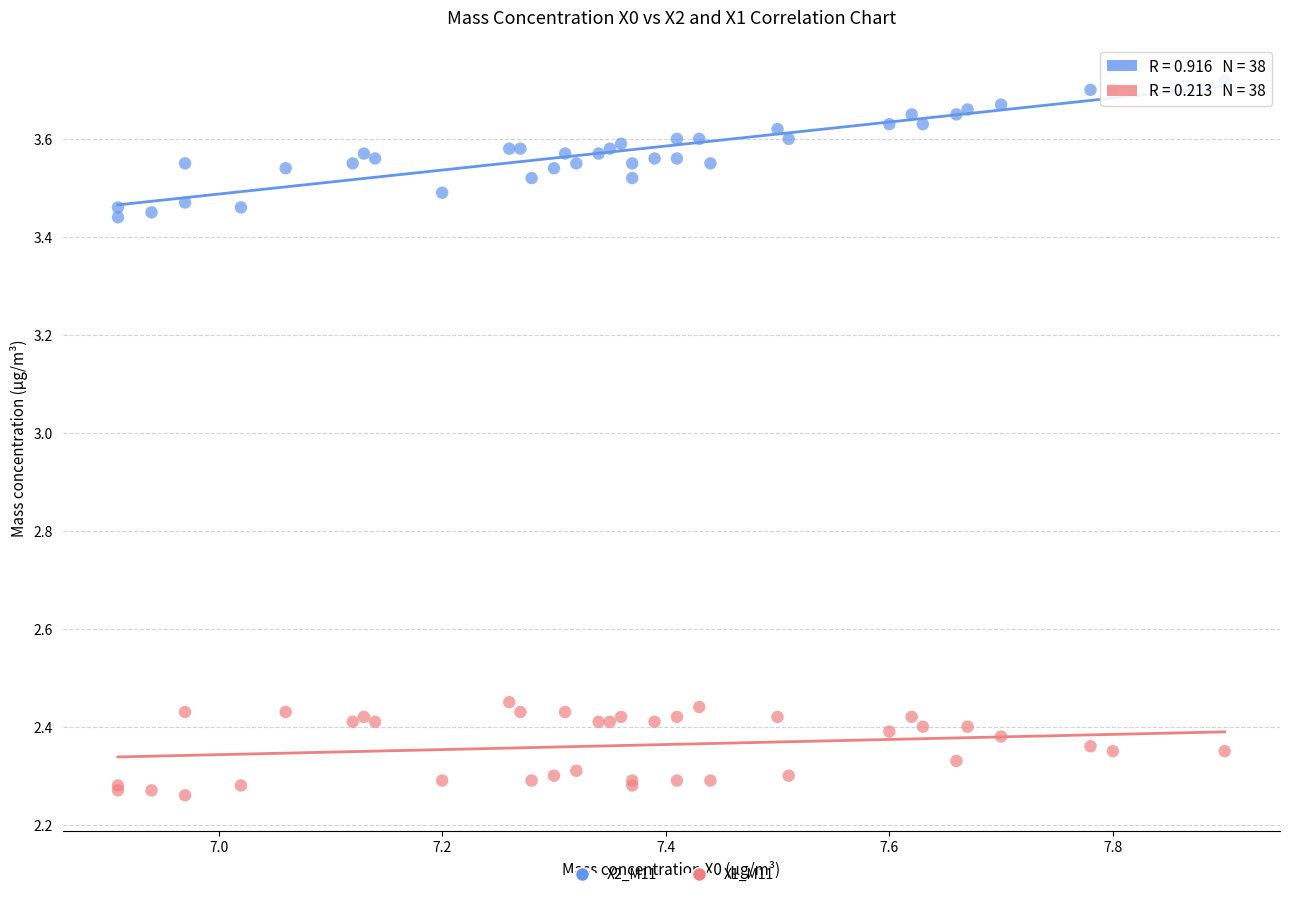

Which series has the widest spread of Y values?

X2_M11